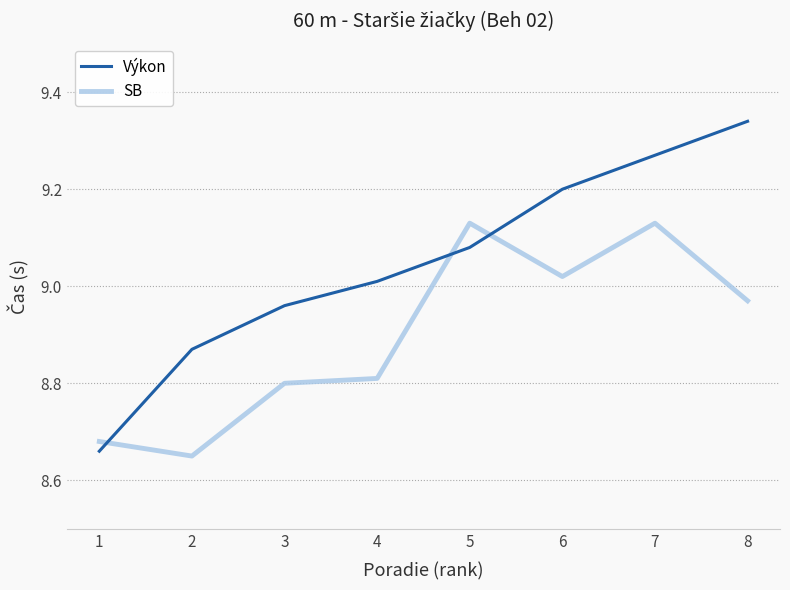

What are all the series names shown in the legend?

Výkon, SB